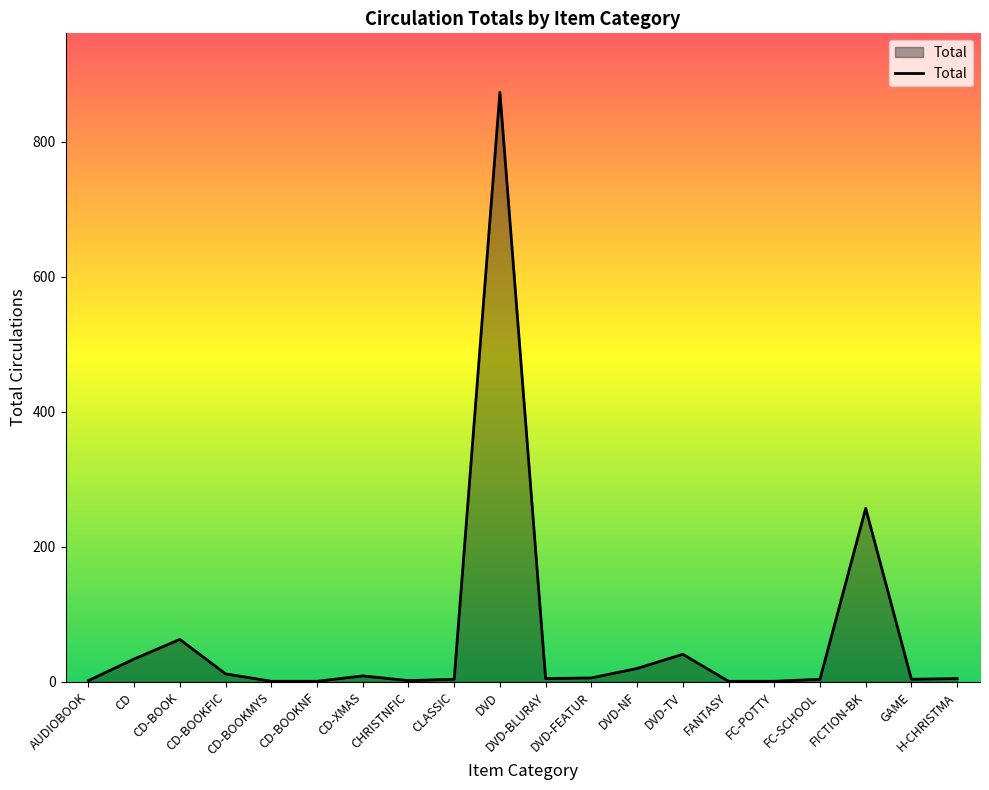

Where is the first local maximum?

CD-BOOK